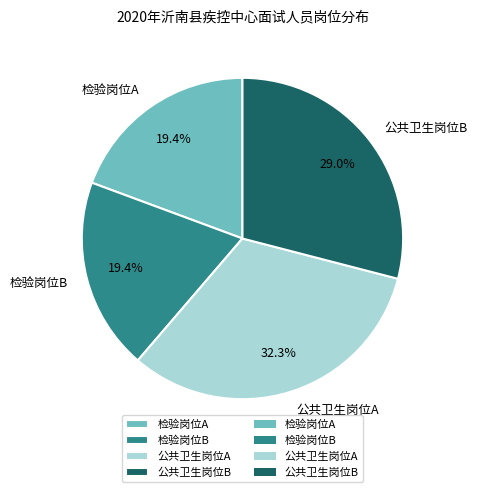

Which has a higher value, 公共卫生岗位A or 检验岗位B?

公共卫生岗位A